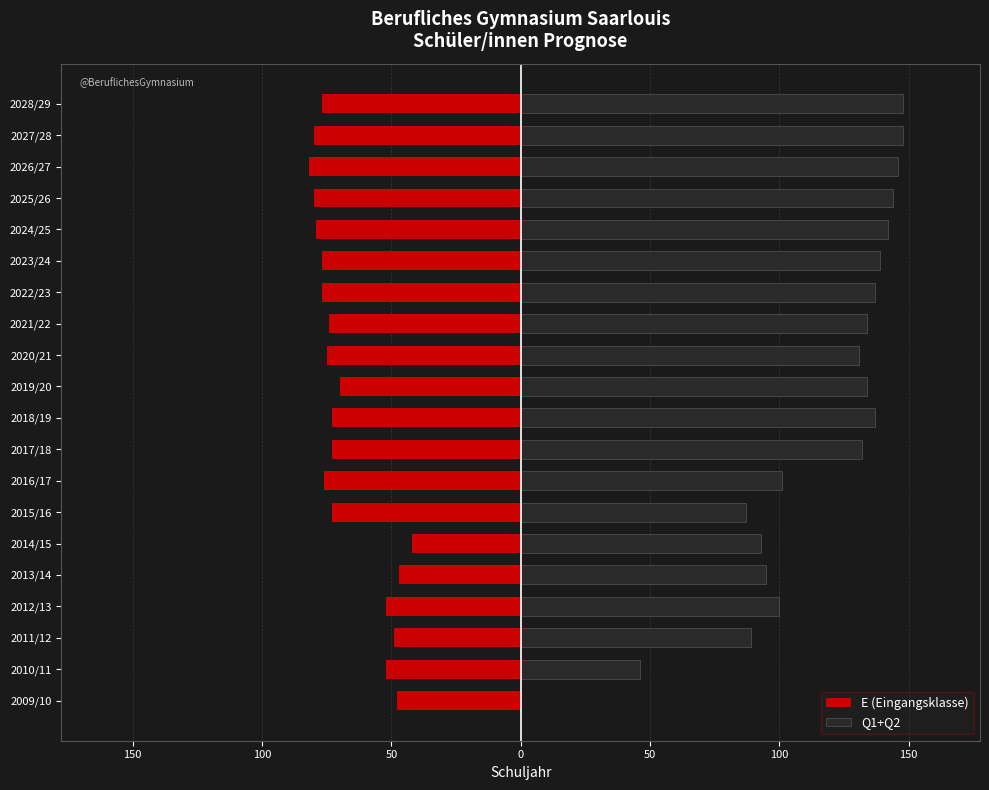

The E (Eingangsklasse) series shows -23 at 2023/24. True or false?

False